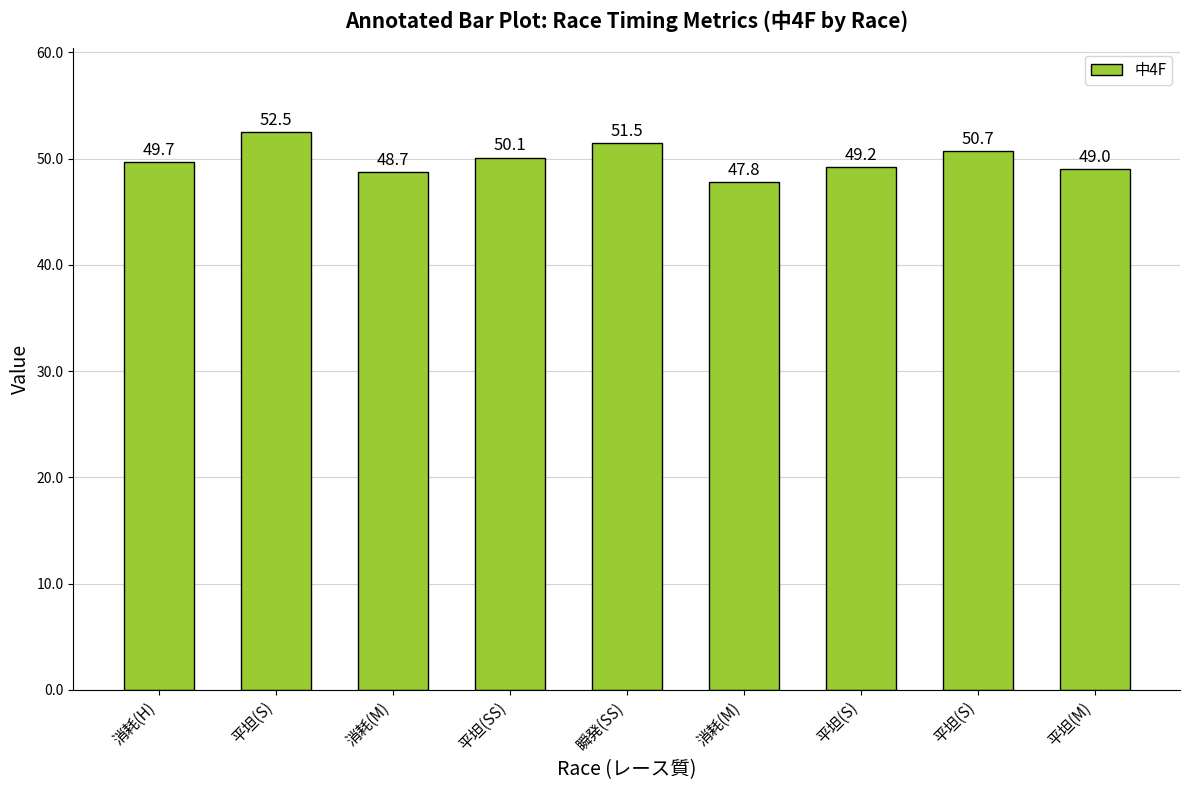

What is the maximum value shown in the chart?

52.5